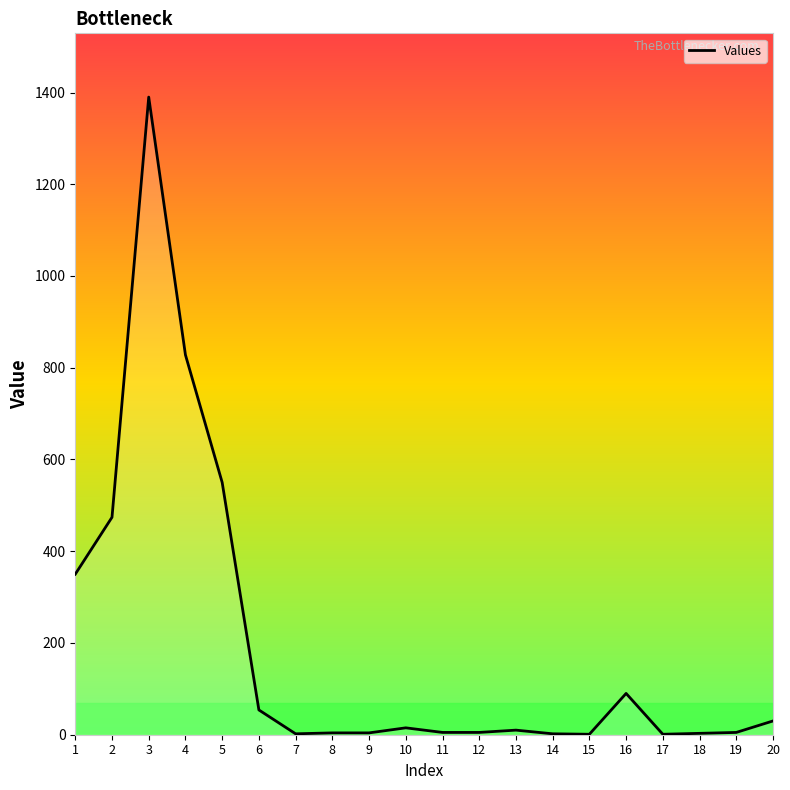

At which label does the data first exceed 10?

1